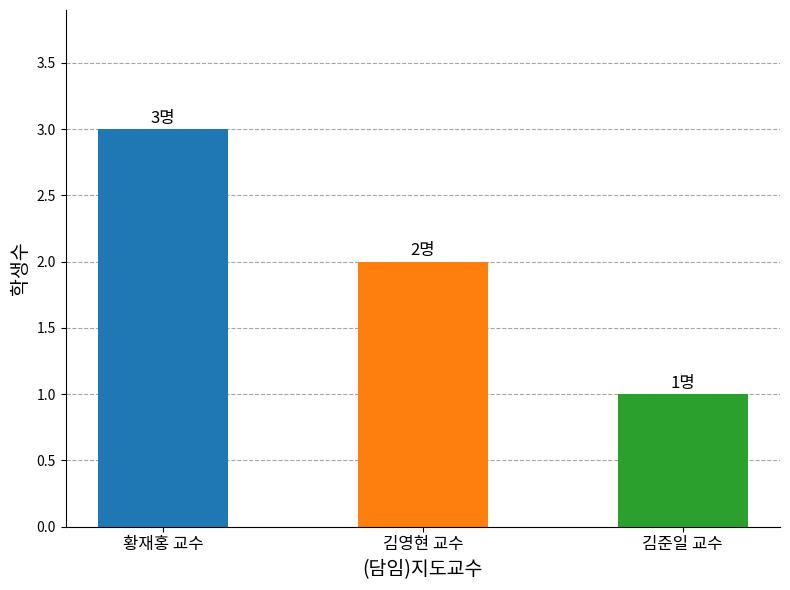

What position from the left is 김준일 교수?

3